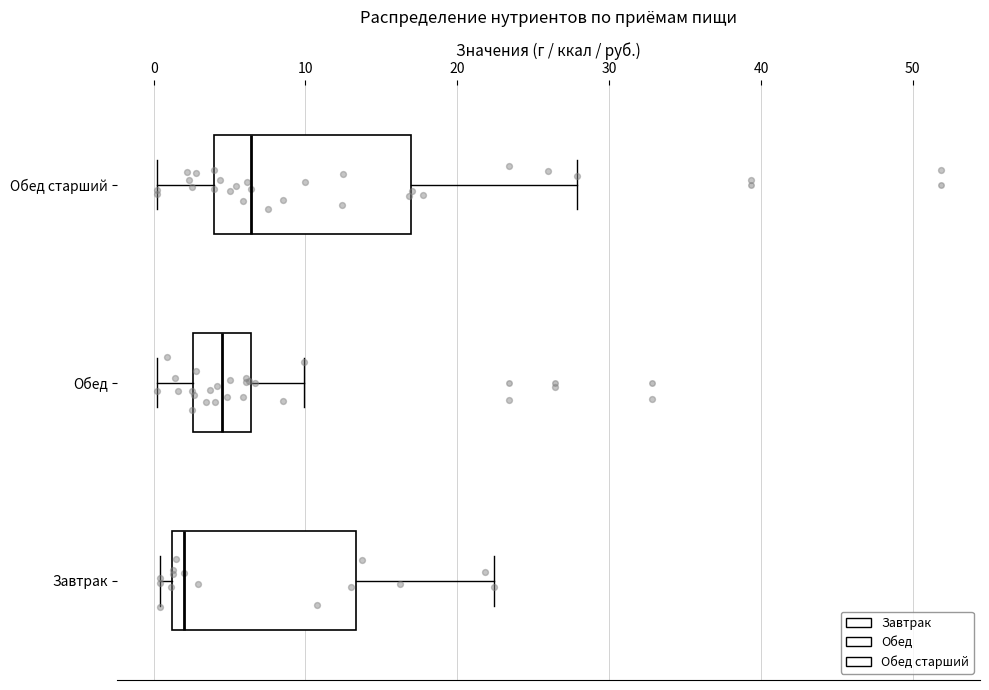

Which box's median line is the furthest to the left?

Завтрак